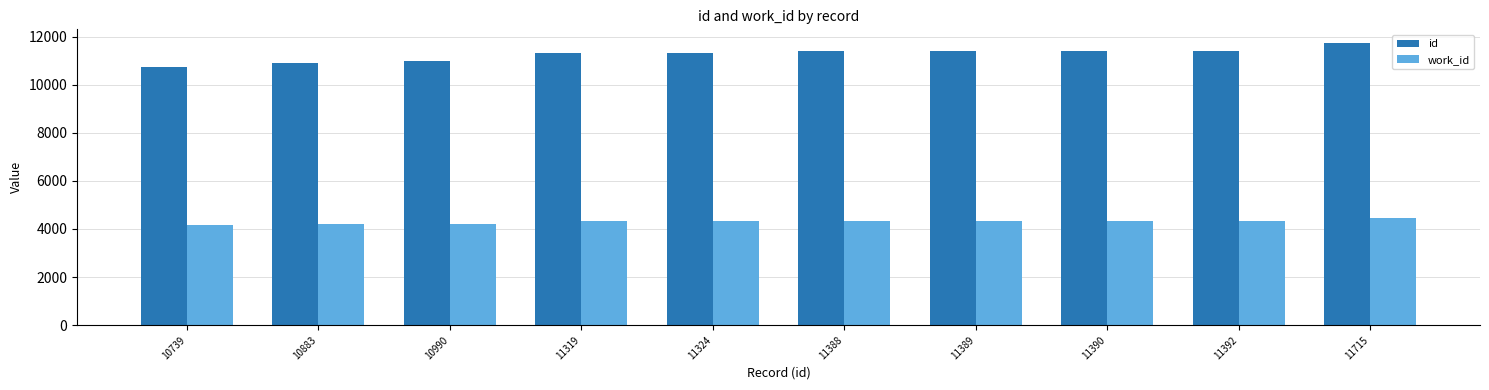

What is the approximate value of work_id at 11390, to the nearest 5?

4335